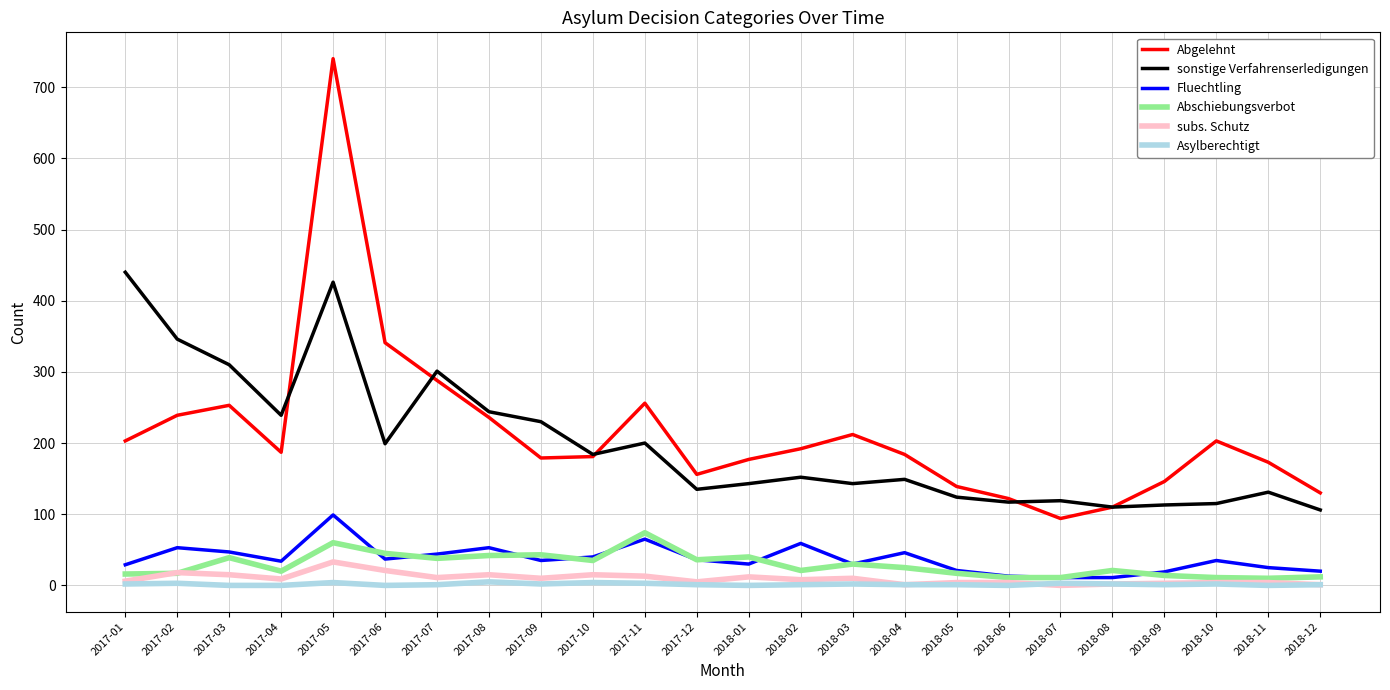

True or false: subs. Schutz and sonstige Verfahrenserledigungen intersect in this chart.

False